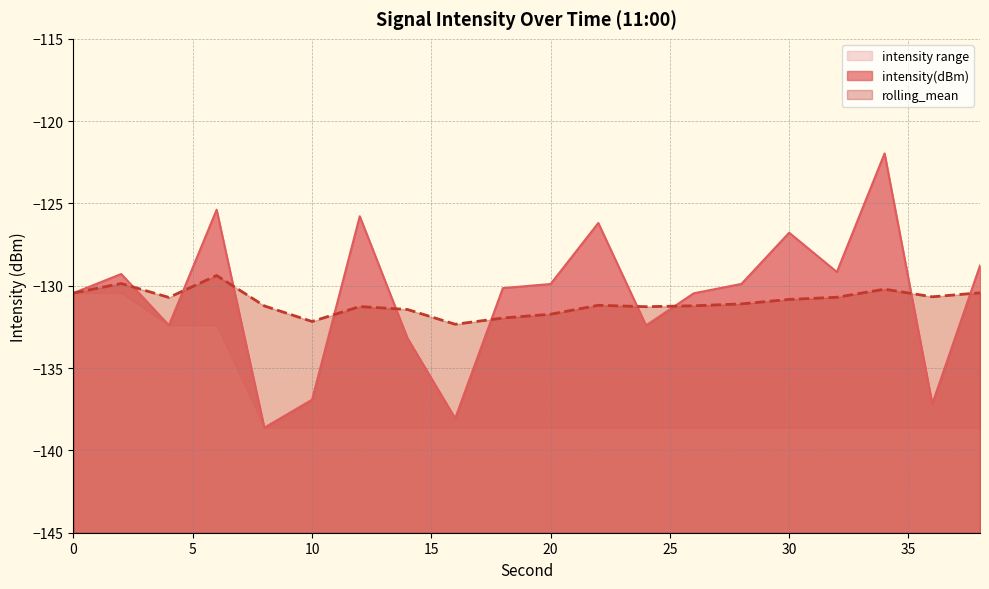

What is the value of the intensity(dBm) point at the 7th from the left?

-125.8